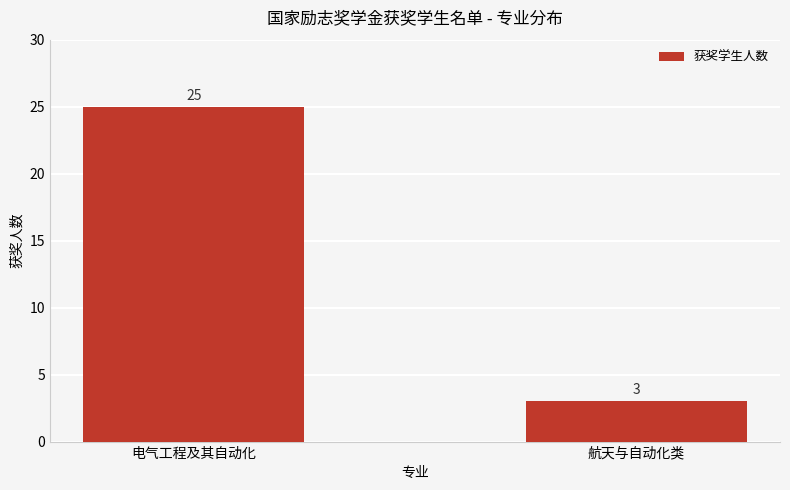

Reading left to right, extract all data points from this chart.

电气工程及其自动化=25	航天与自动化类=3